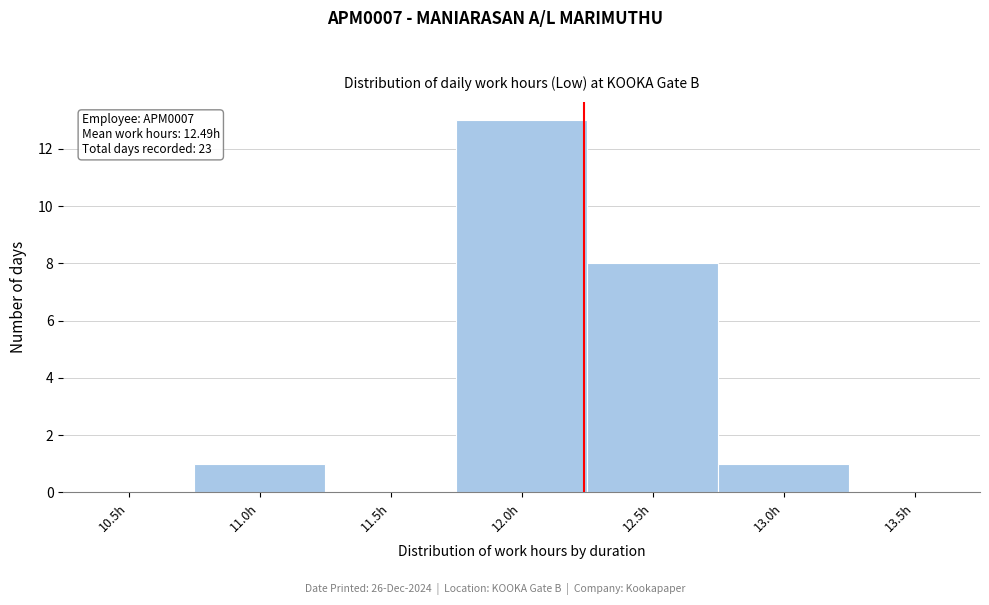

Reading left to right, list all the values displayed in this chart.

10.5h=0	11.0h=1	11.5h=0	12.0h=13	12.5h=8	13.0h=1	13.5h=0